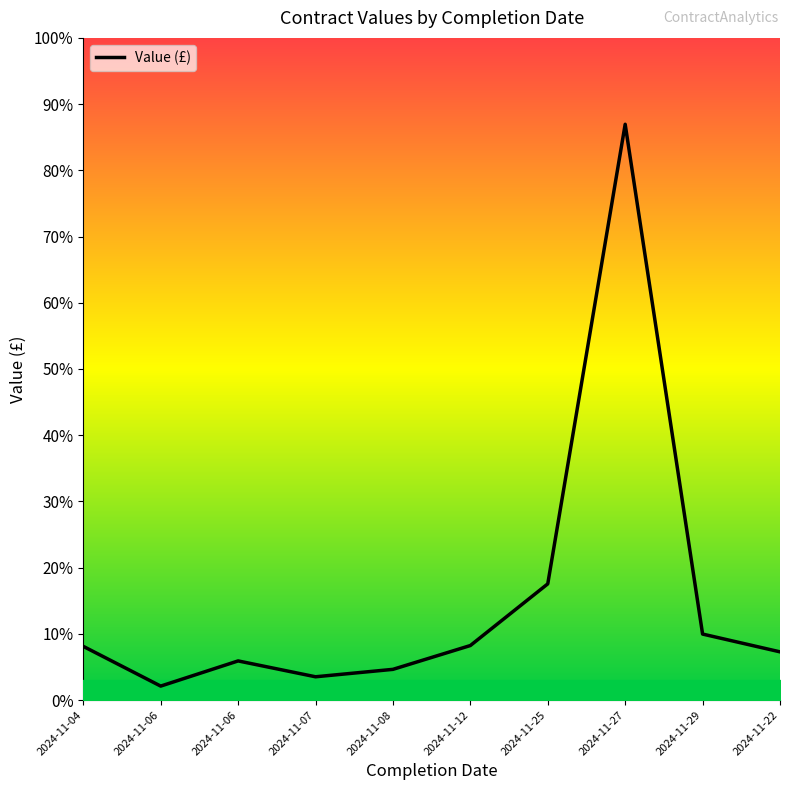

At which category does the chart reach its peak across all series?

2024-11-27